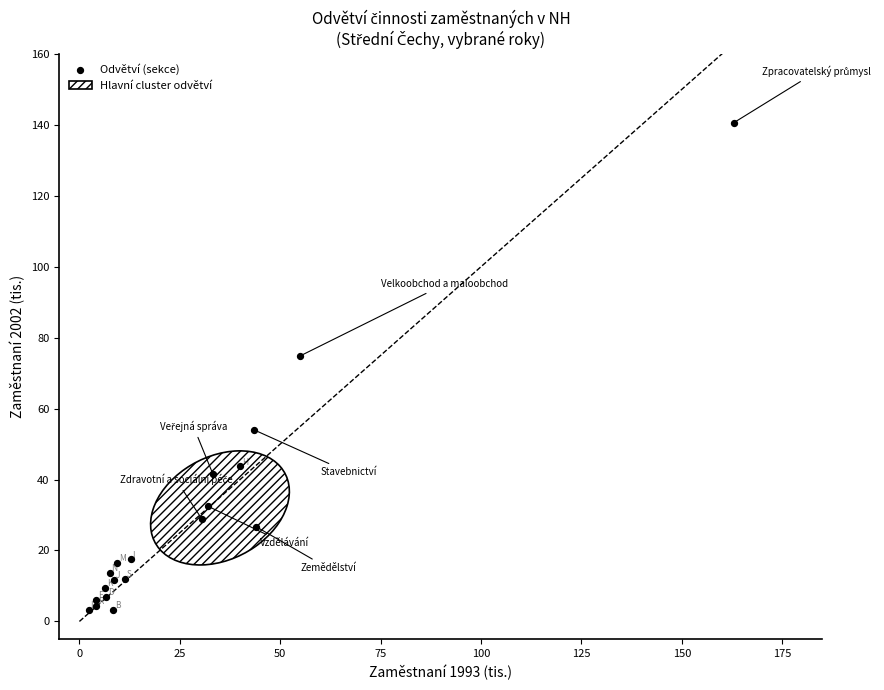

What Y value in the scatter plot is closest to 71?

74.8